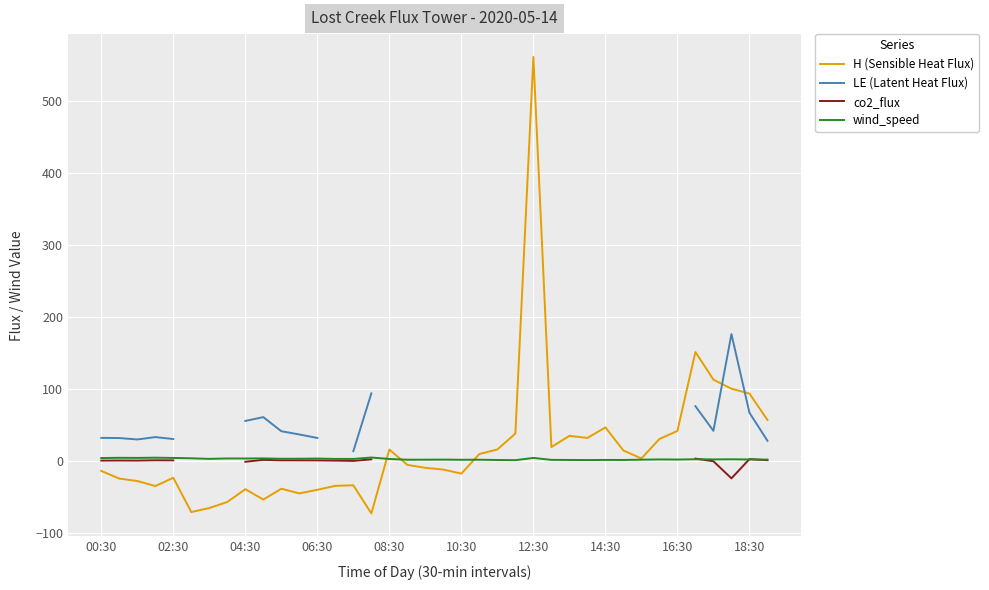

What are all the series names shown in the legend?

H (Sensible Heat Flux), LE (Latent Heat Flux), co2_flux, wind_speed